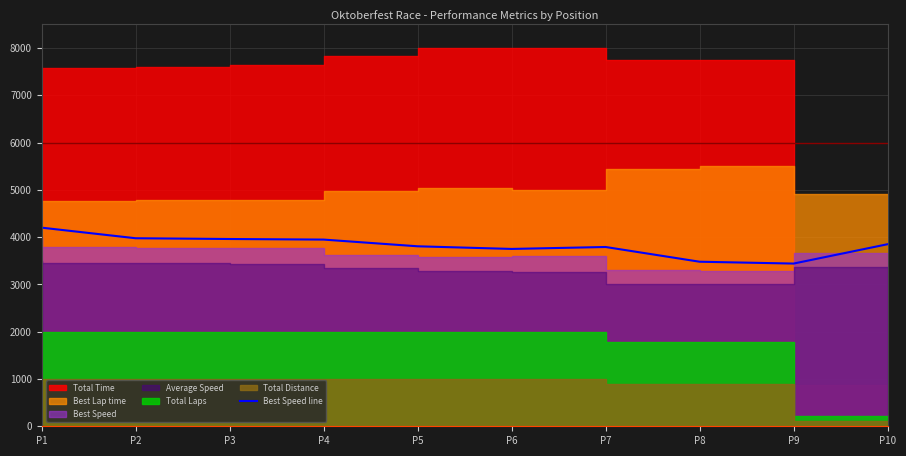

How many interior local valleys (lower than both neighbors) does the data have?

2